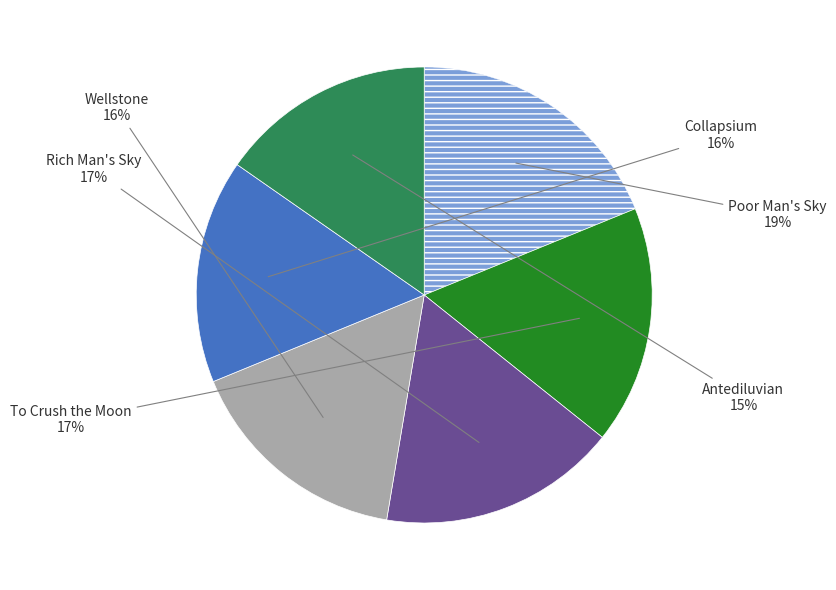

Is there a majority slice in this chart?

No